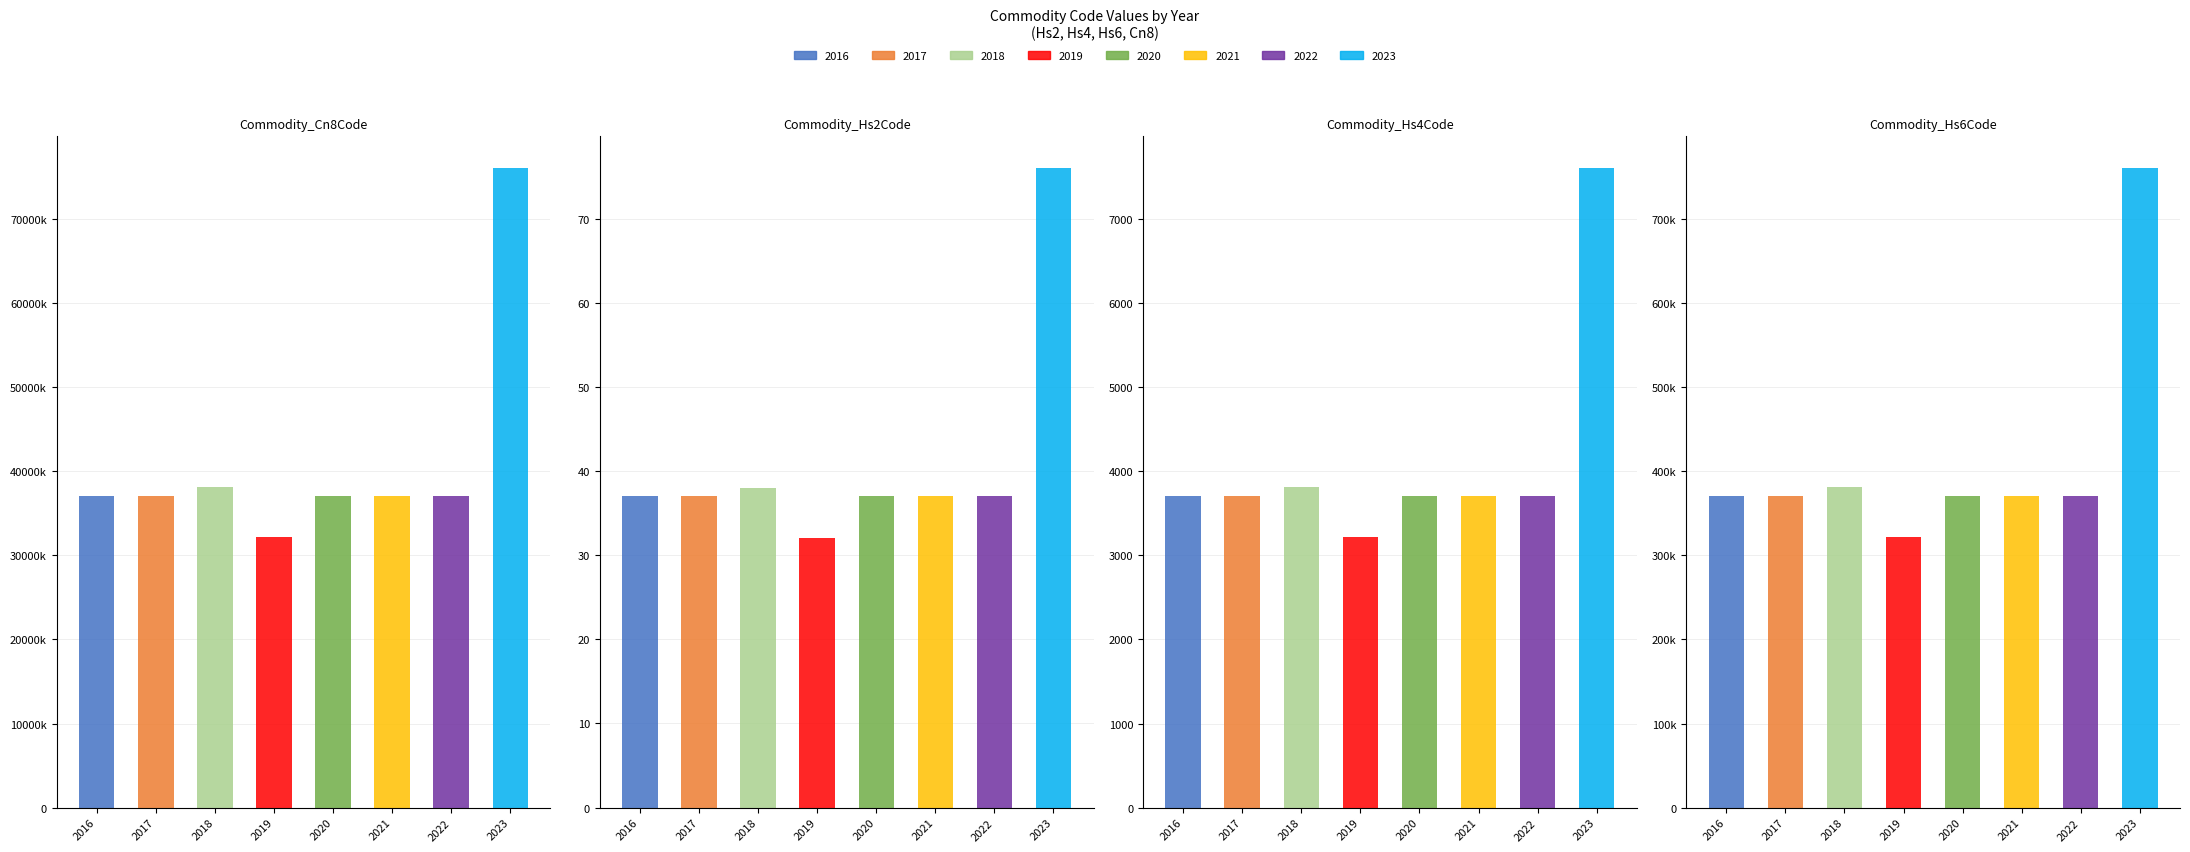

At which category is the sum across all series the highest?

2023